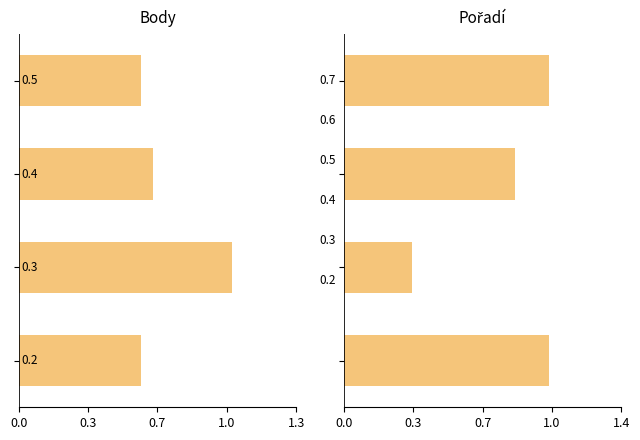

What position from the left is 0.3?

2